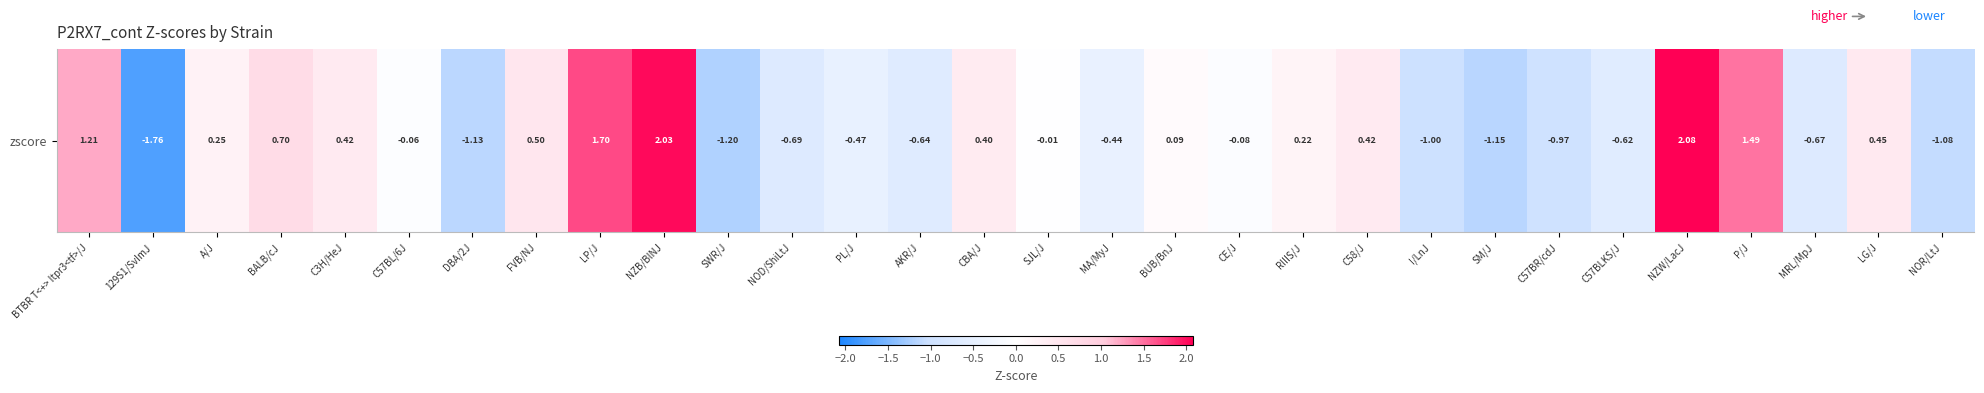

Count the number of values greater than 0.

14